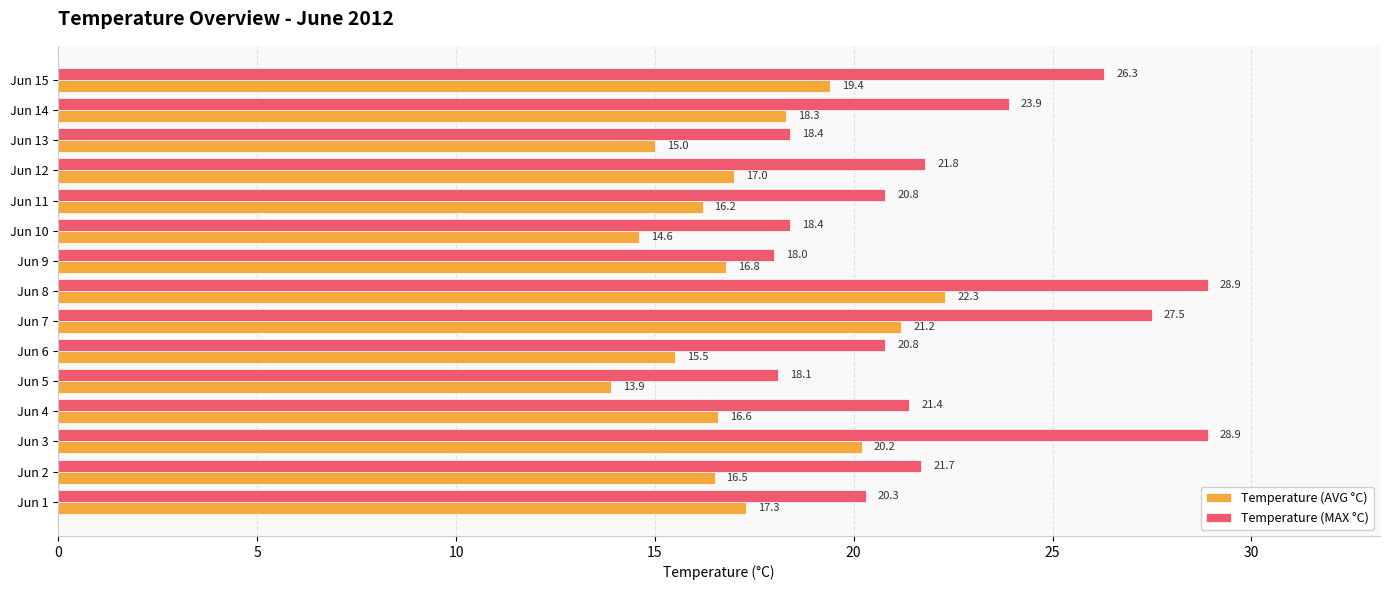

What is the greatest value displayed?

28.9